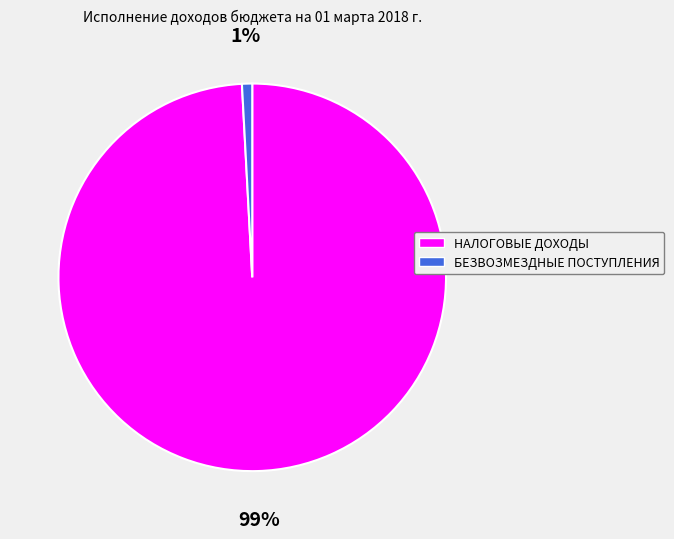

To the nearest percent, what is the difference between the largest and smallest slice percentages?

98%